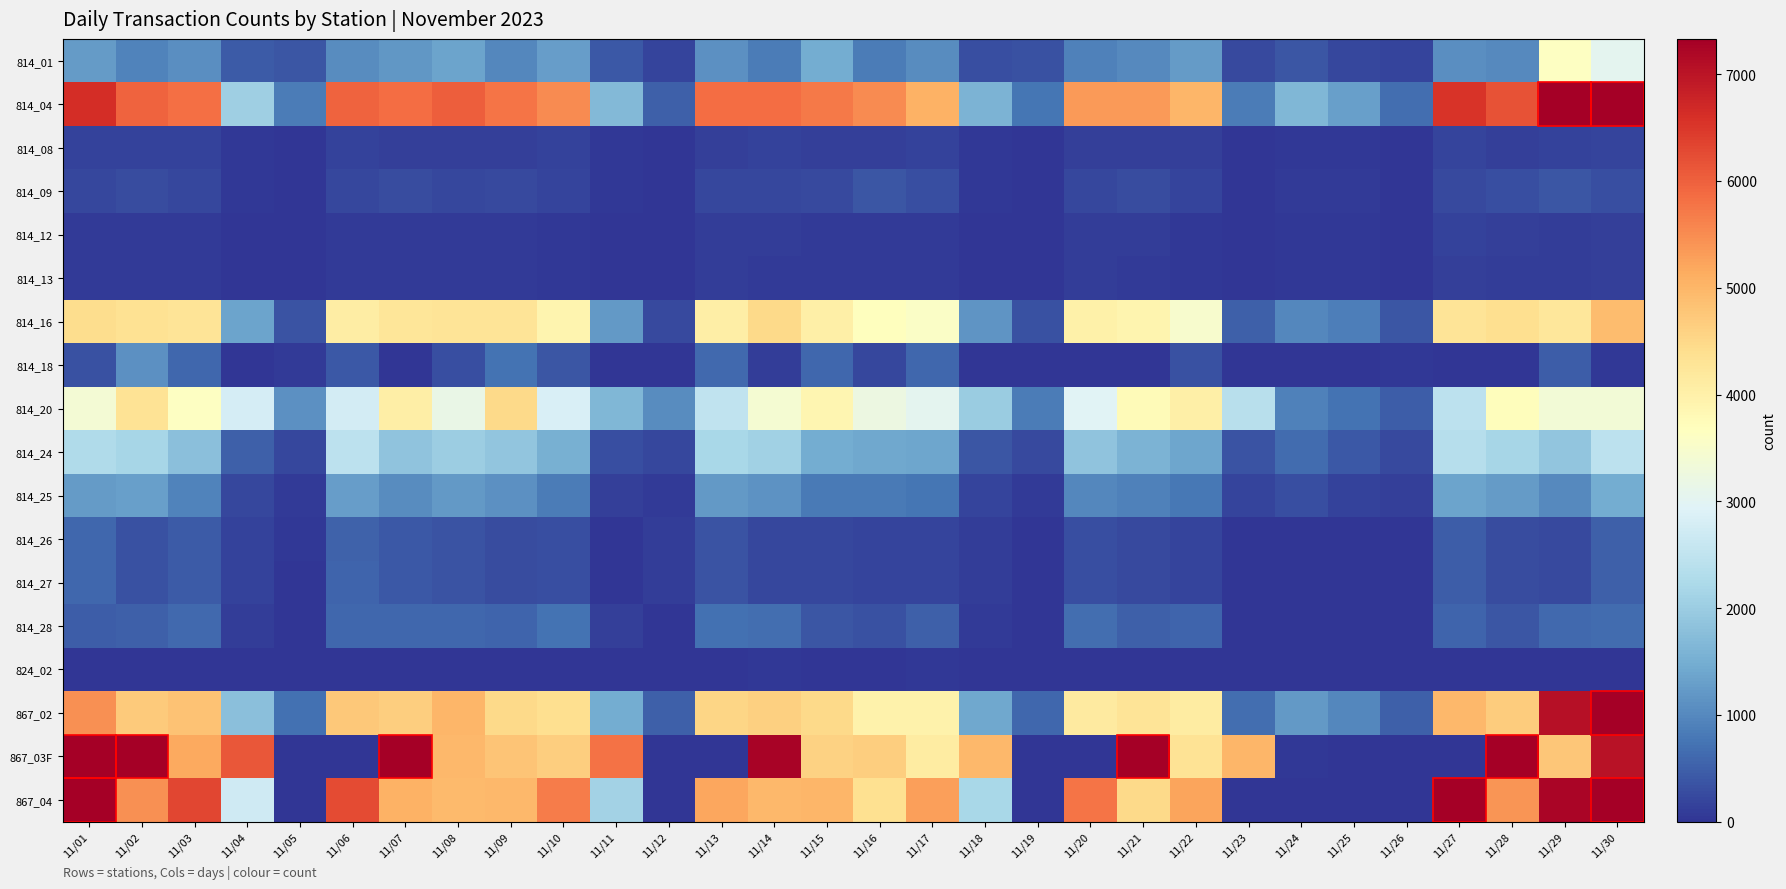

At which category does the chart reach its minimum across all series?

11/04